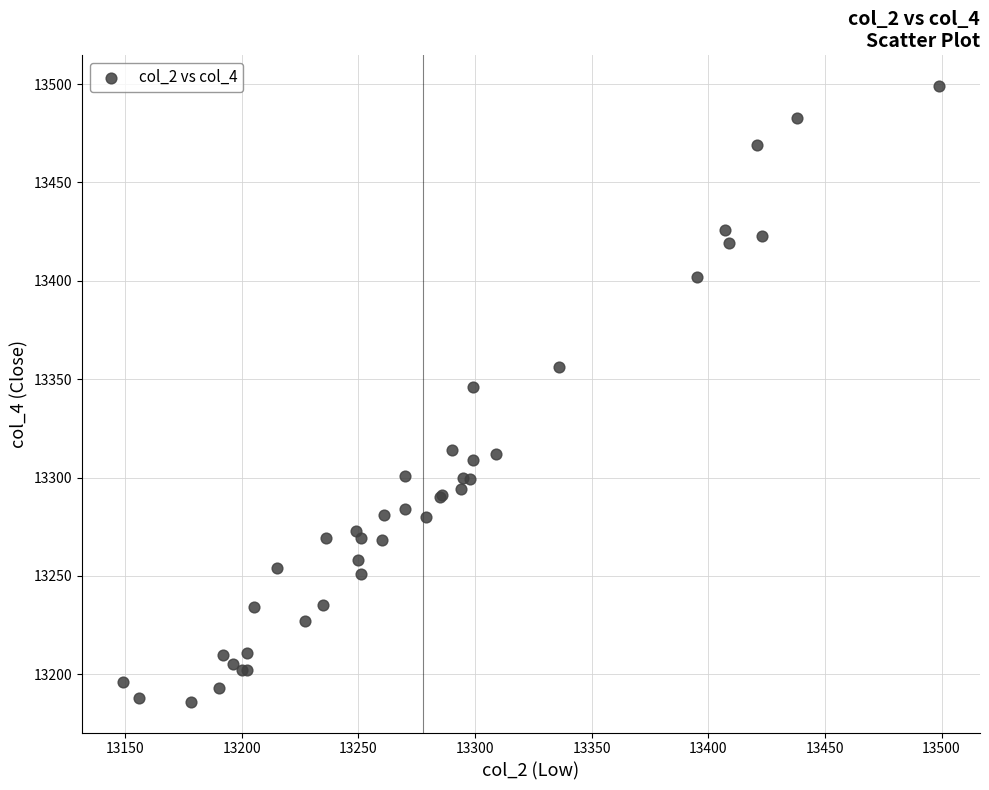

What Y value in the scatter plot is closest to 13342?

13346